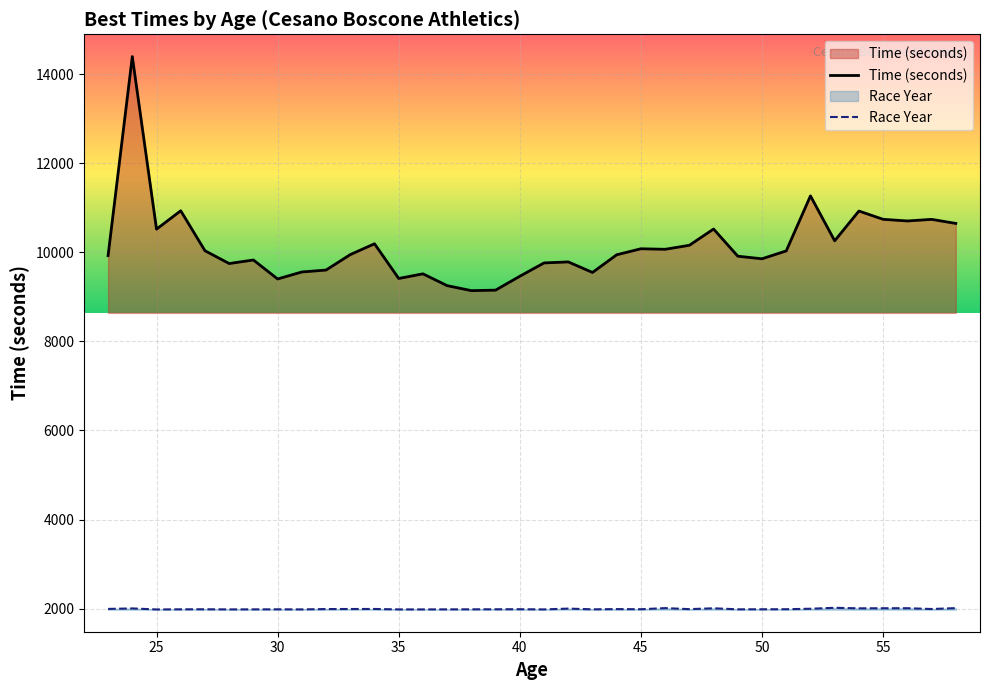

What are all the series names shown in the legend?

Time (seconds), Race Year